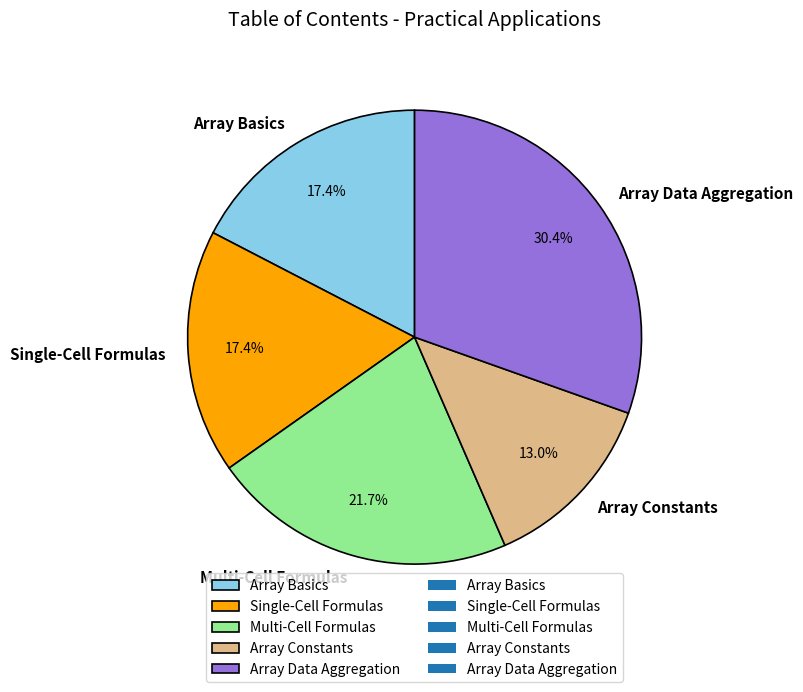

What percentage is NOT represented by Array Basics?

82.6%